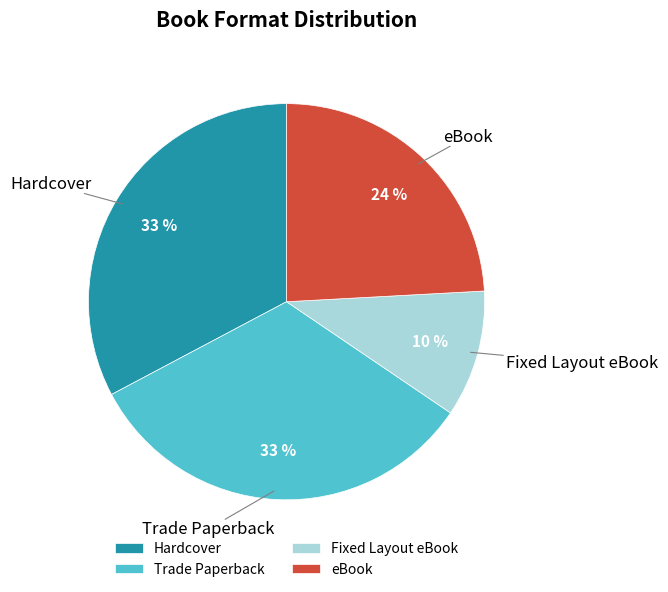

What percentage is the Hardcover slice, to the nearest percent?

33%